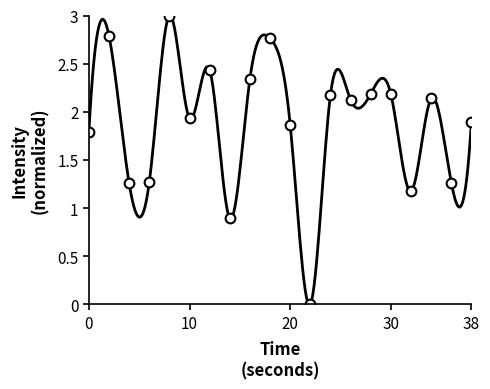

Approximately how many times larger is the value at 16 compared to 10?

1.2